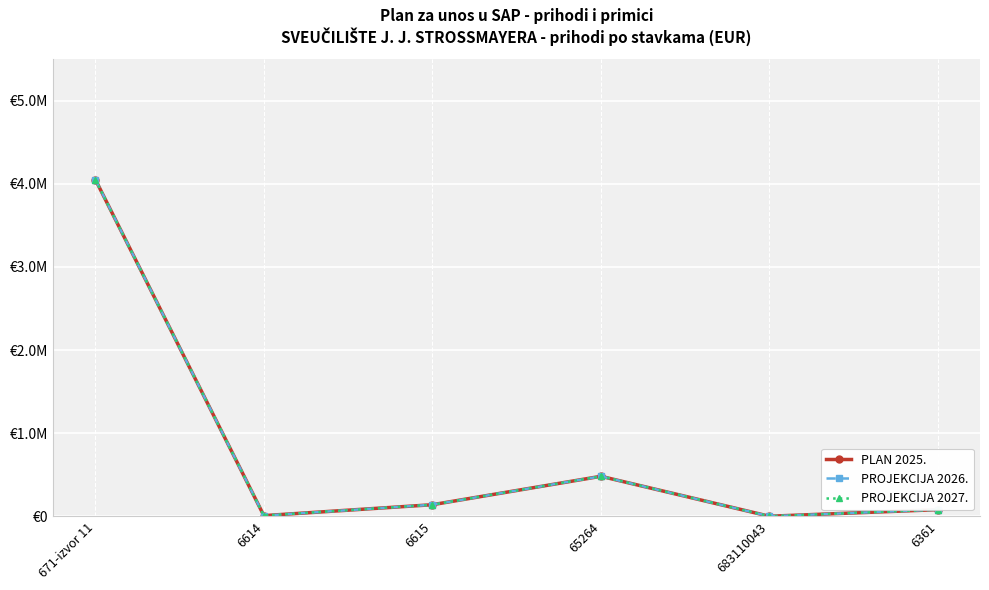

The PLAN 2025. series shows 79632 at 6361. True or false?

True